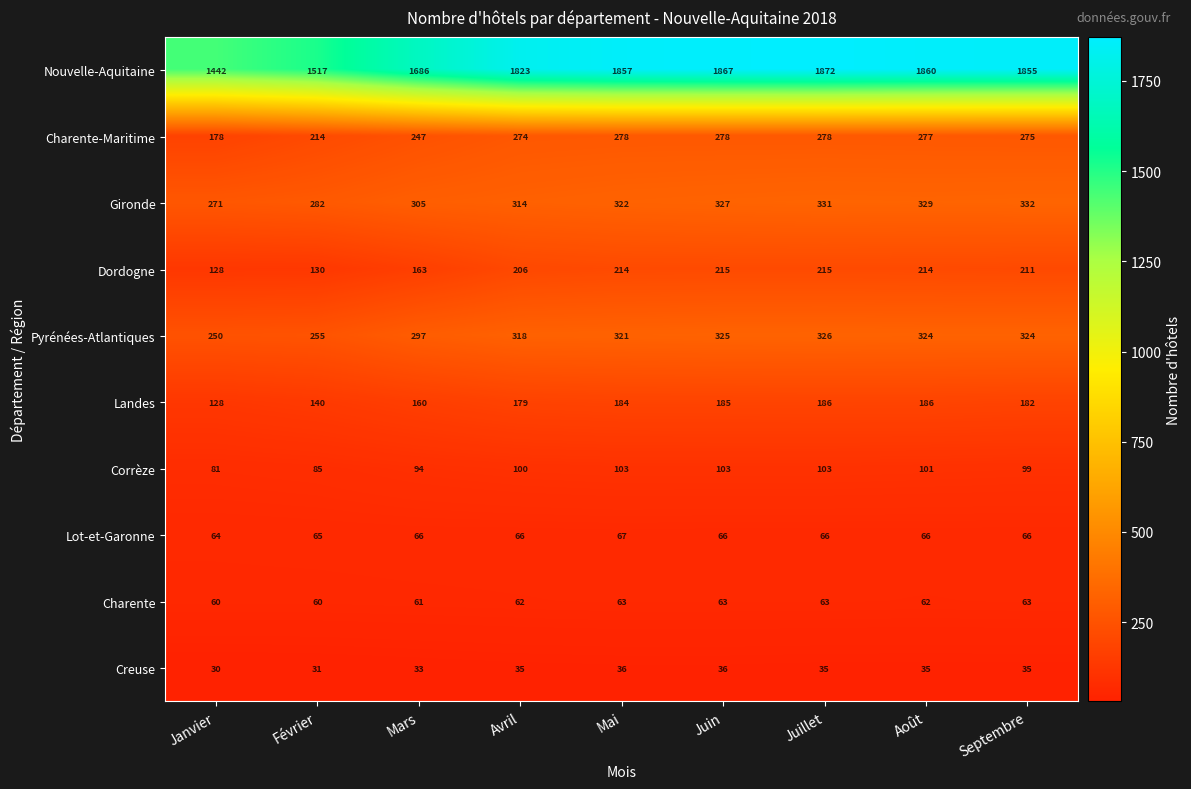

How many data points does each series have?

9